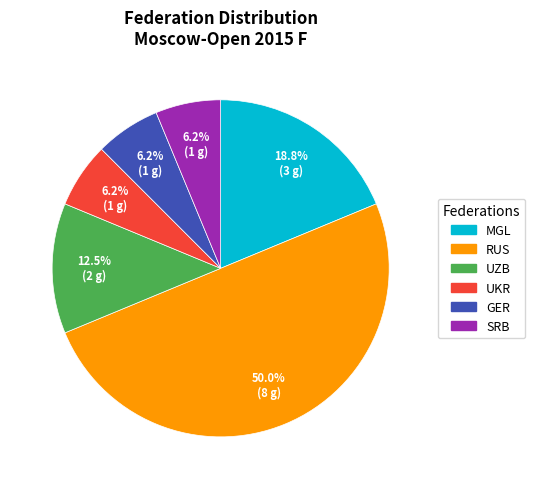

Count the number of slices in the pie.

6